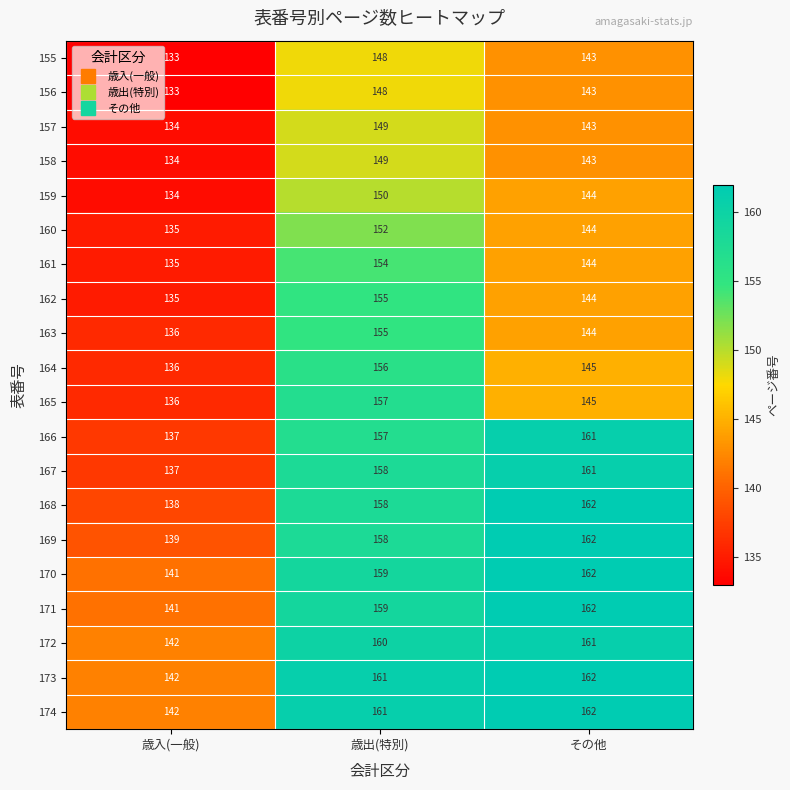

At which label does 162 first exceed 144?

歳出(特別)